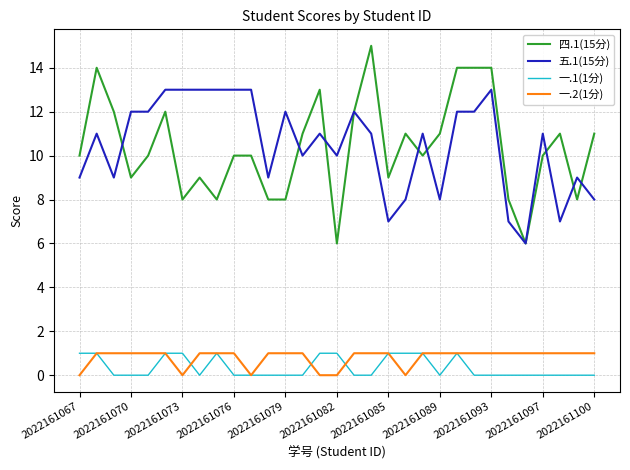

Which series has the widest spread of values?

四.1(15分)